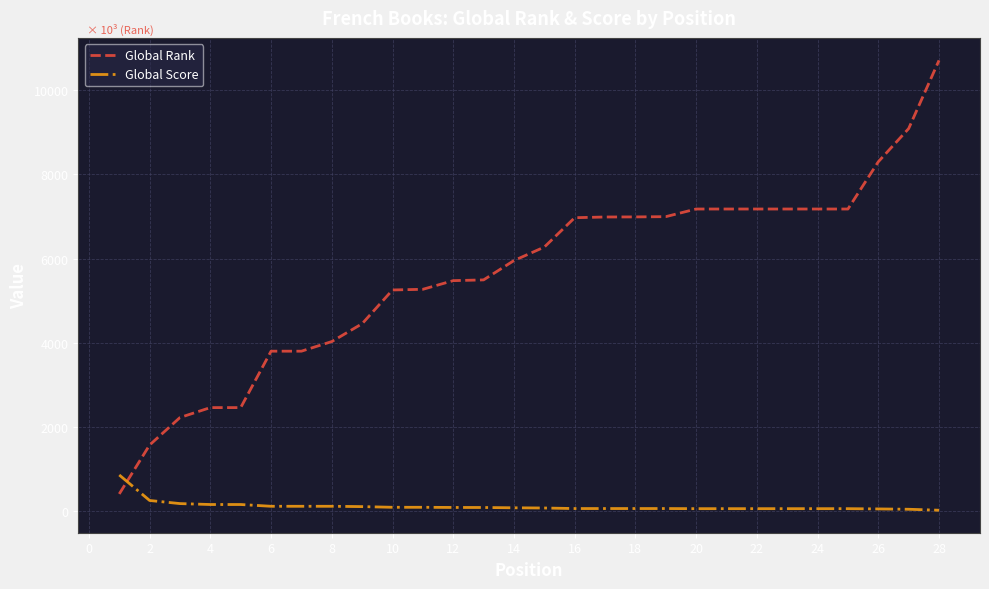

True or false: Global Score and Global Rank cross at least once.

True